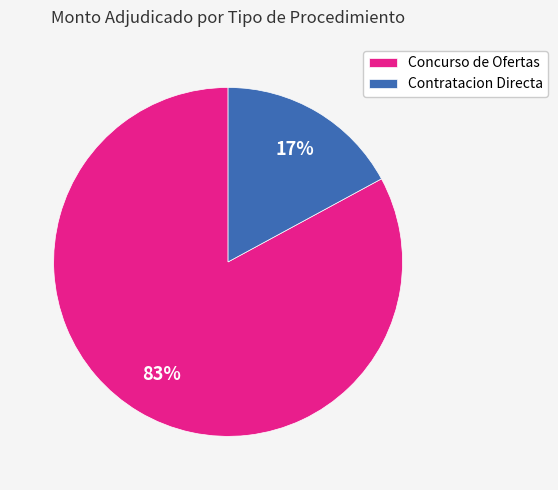

To the nearest percent, what portion does Contratacion Directa represent?

17%